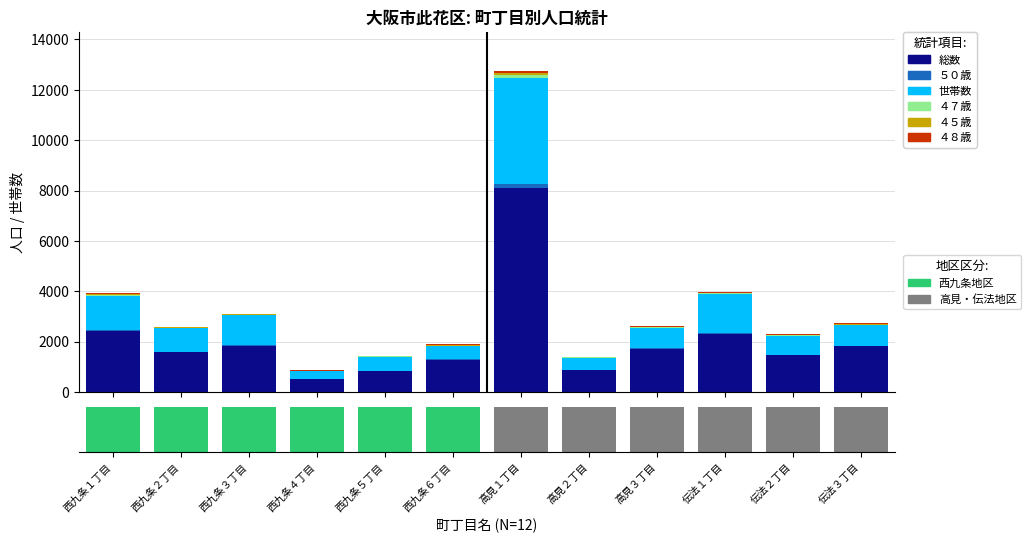

Count the number of data series in this chart.

6